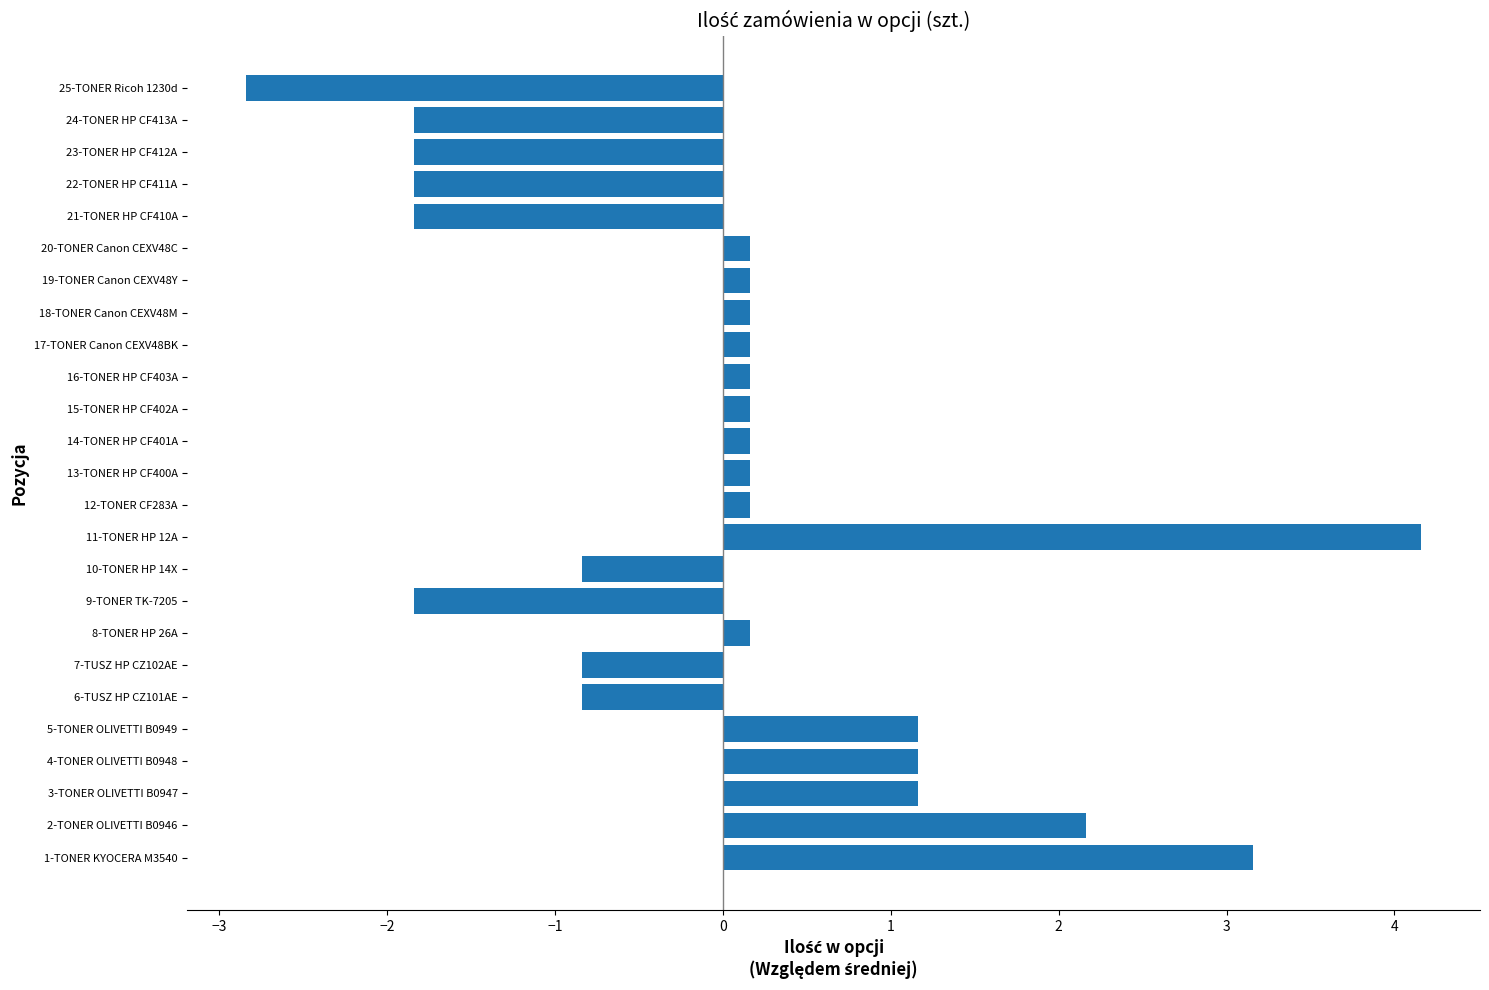

What is the difference between the maximum and minimum values?

7.0